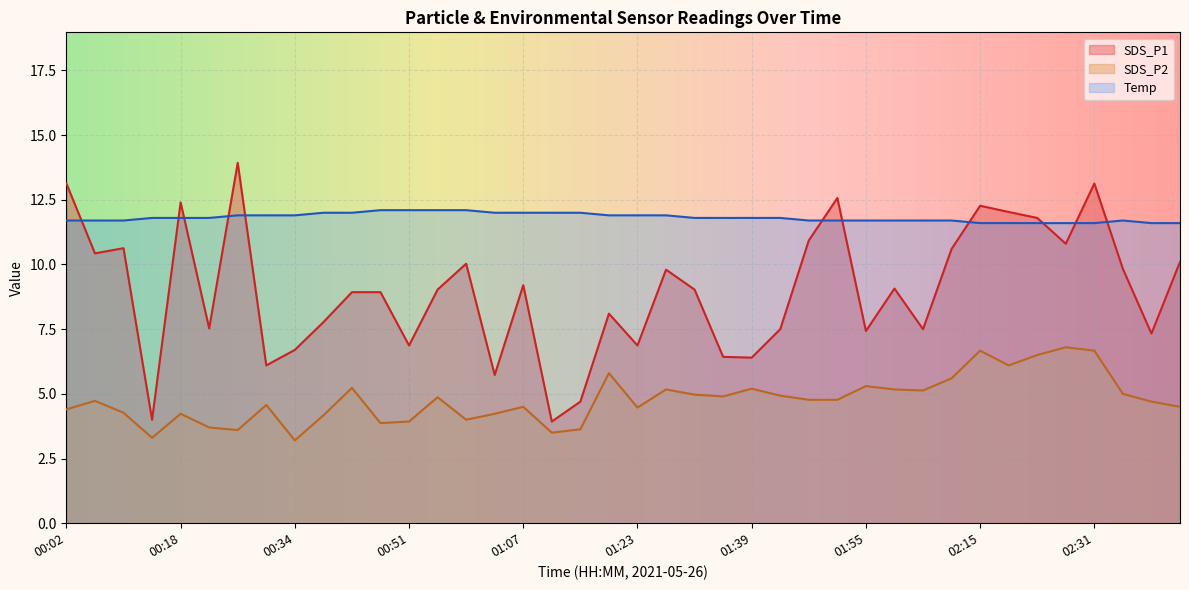

Count the number of data series in this chart.

3